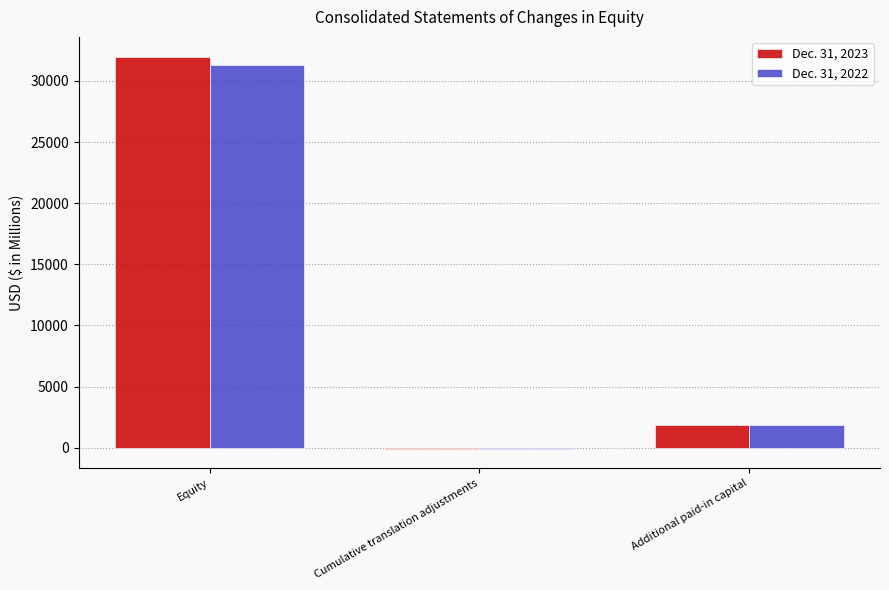

The value of Dec. 31, 2022 at Equity is 52955. True or false?

False